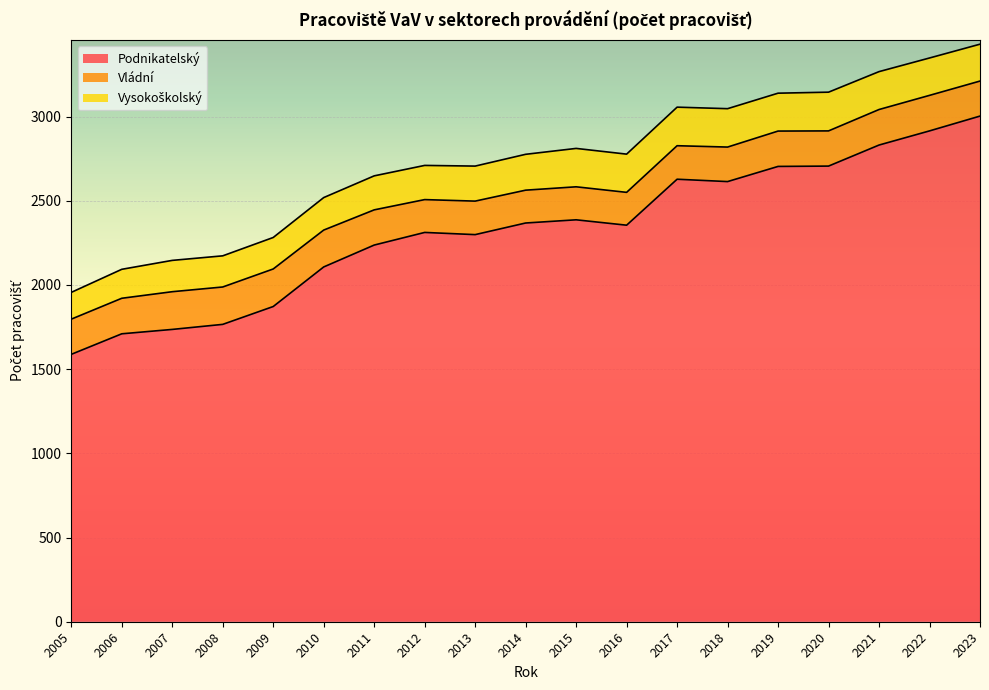

What is the difference between the Podnikatelský values at 2015 and 2022?

528